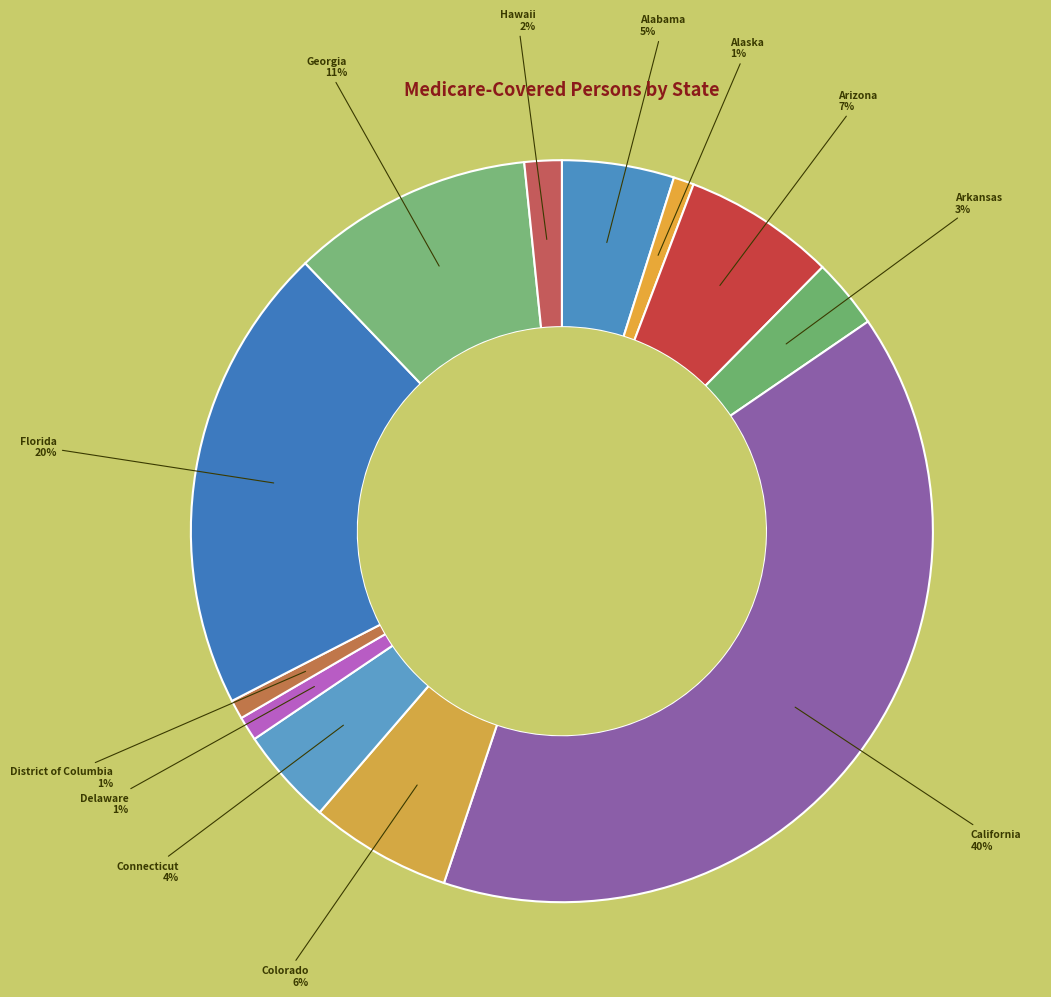

Which has a higher value, California or Hawaii?

California